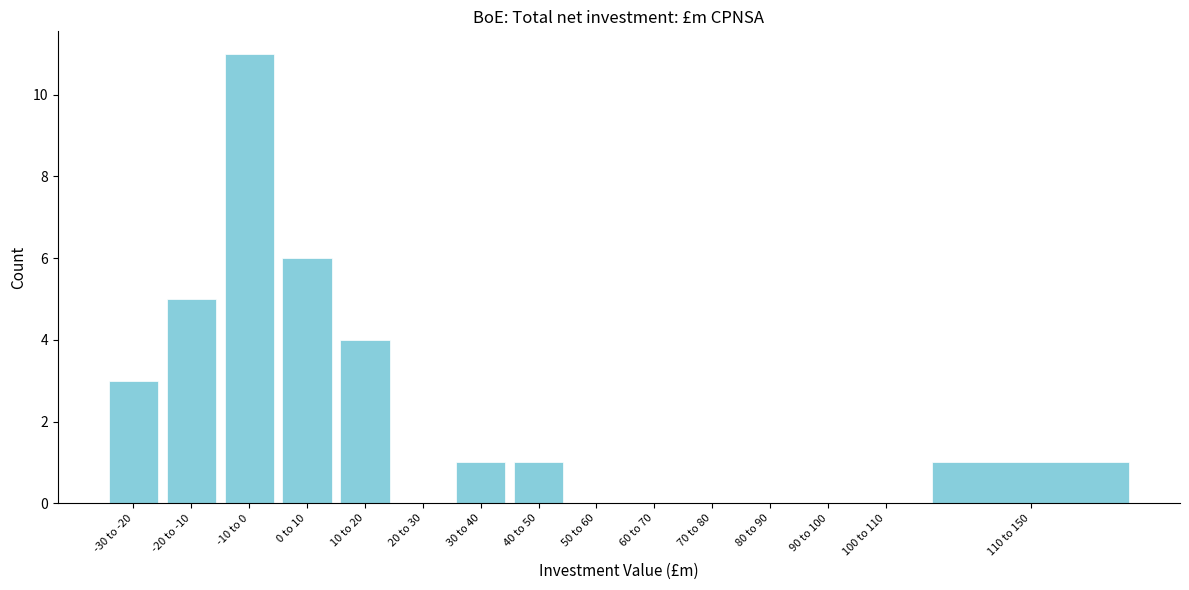

Reading right to left, list all the values displayed in this chart.

110 to 150=1	100 to 110=0	90 to 100=0	80 to 90=0	70 to 80=0	60 to 70=0	50 to 60=0	40 to 50=1	30 to 40=1	20 to 30=0	10 to 20=4	0 to 10=6	-10 to 0=11	-20 to -10=5	-30 to -20=3